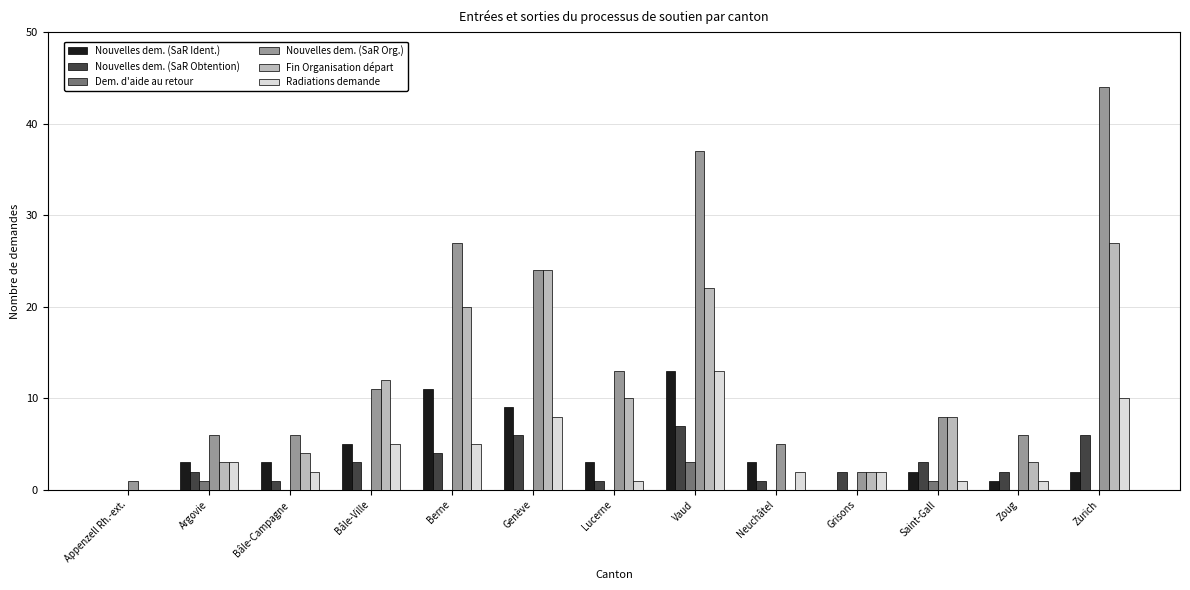

Reading left to right, what are all the values shown in this chart?

Nouvelles dem. (SaR Ident.): Appenzell Rh.-ext.=0	Argovie=3	Bâle-Campagne=3	Bâle-Ville=5	Berne=11	Genève=9	Lucerne=3	Vaud=13	Neuchâtel=3	Grisons=0	Saint-Gall=2	Zoug=1	Zurich=2
Nouvelles dem. (SaR Obtention): Appenzell Rh.-ext.=0	Argovie=2	Bâle-Campagne=1	Bâle-Ville=3	Berne=4	Genève=6	Lucerne=1	Vaud=7	Neuchâtel=1	Grisons=2	Saint-Gall=3	Zoug=2	Zurich=6
Dem. d'aide au retour: Appenzell Rh.-ext.=0	Argovie=1	Bâle-Campagne=0	Bâle-Ville=0	Berne=0	Genève=0	Lucerne=0	Vaud=3	Neuchâtel=0	Grisons=0	Saint-Gall=1	Zoug=0	Zurich=0
Nouvelles dem. (SaR Org.): Appenzell Rh.-ext.=1	Argovie=6	Bâle-Campagne=6	Bâle-Ville=11	Berne=27	Genève=24	Lucerne=13	Vaud=37	Neuchâtel=5	Grisons=2	Saint-Gall=8	Zoug=6	Zurich=44
Fin Organisation départ: Appenzell Rh.-ext.=0	Argovie=3	Bâle-Campagne=4	Bâle-Ville=12	Berne=20	Genève=24	Lucerne=10	Vaud=22	Neuchâtel=0	Grisons=2	Saint-Gall=8	Zoug=3	Zurich=27
Radiations demande: Appenzell Rh.-ext.=0	Argovie=3	Bâle-Campagne=2	Bâle-Ville=5	Berne=5	Genève=8	Lucerne=1	Vaud=13	Neuchâtel=2	Grisons=2	Saint-Gall=1	Zoug=1	Zurich=10